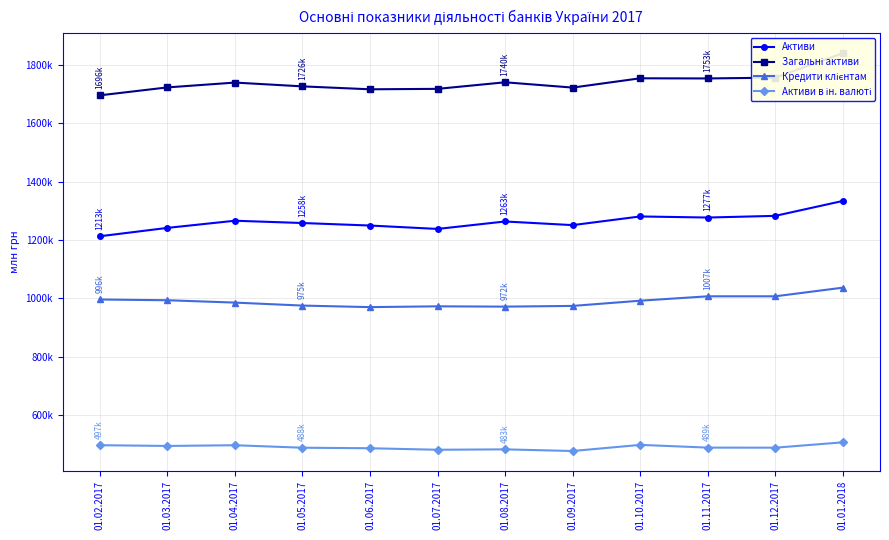

How many data points does each series have?

12